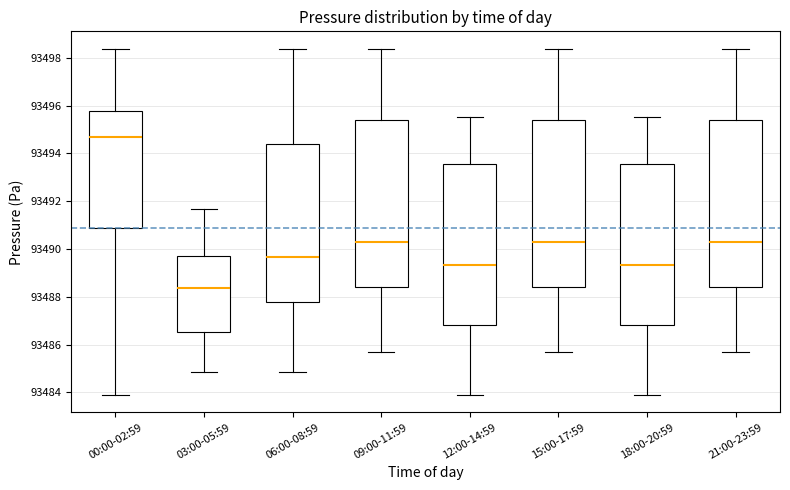

Where does the median line of the box for 12:00-14:59 sit on the y-axis? The values are not printed on the chart, so give them approximately, as read against the axis.

93489.4